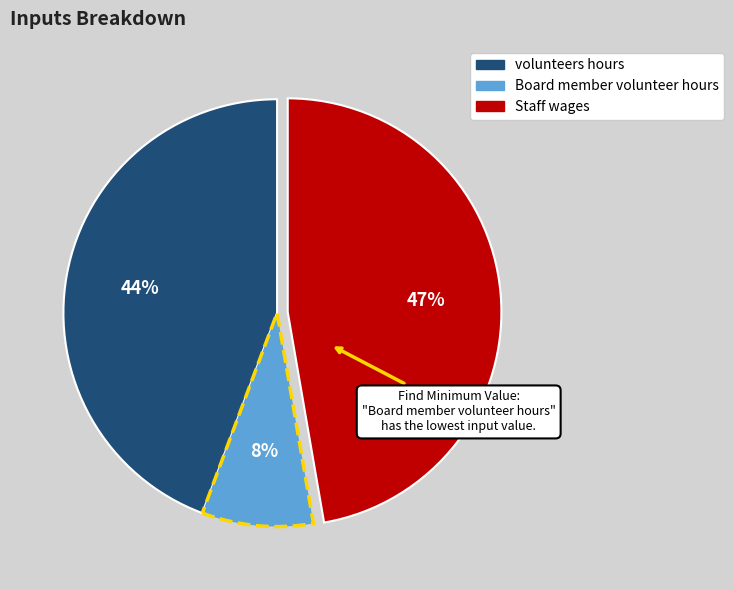

Is there any slice that represents more than half of the pie?

No